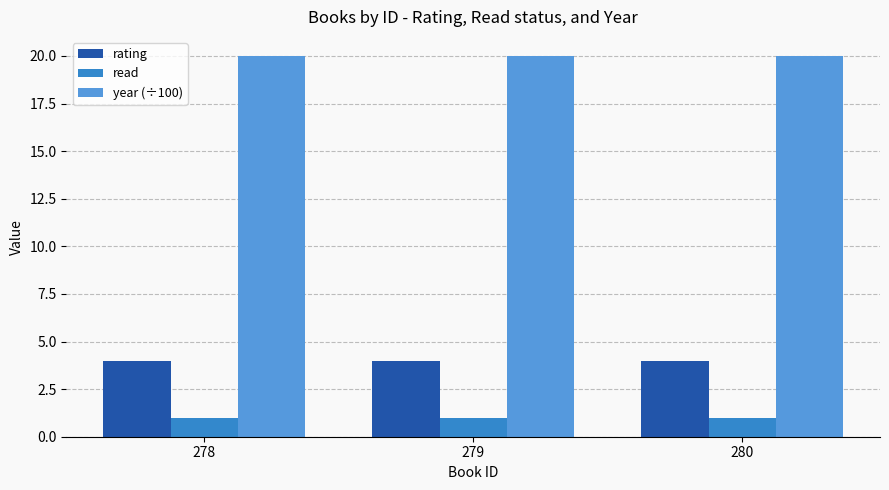

How many groups of bars are there?

3